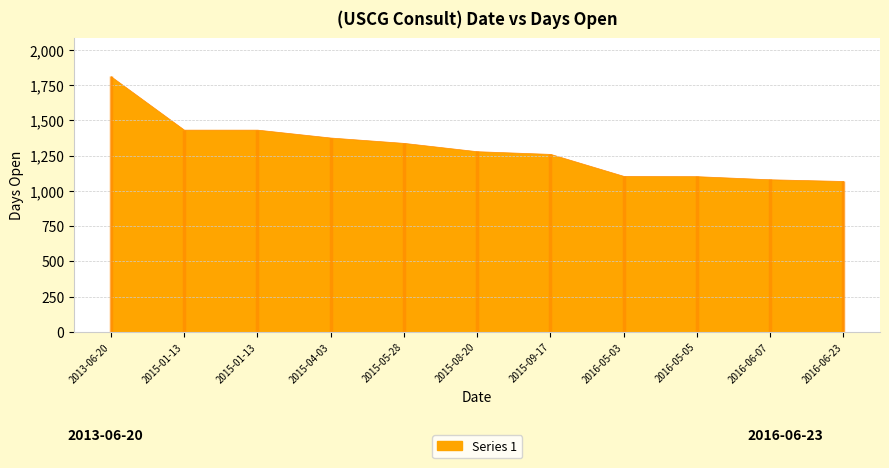

Reading left to right, list all the values displayed in this chart.

2013-06-20=1813	2015-01-13=1434	2015-01-13=1434	2015-04-03=1378	2015-05-28=1340	2015-08-20=1281	2015-09-17=1262	2016-05-03=1106	2016-05-05=1104	2016-06-07=1082	2016-06-23=1070